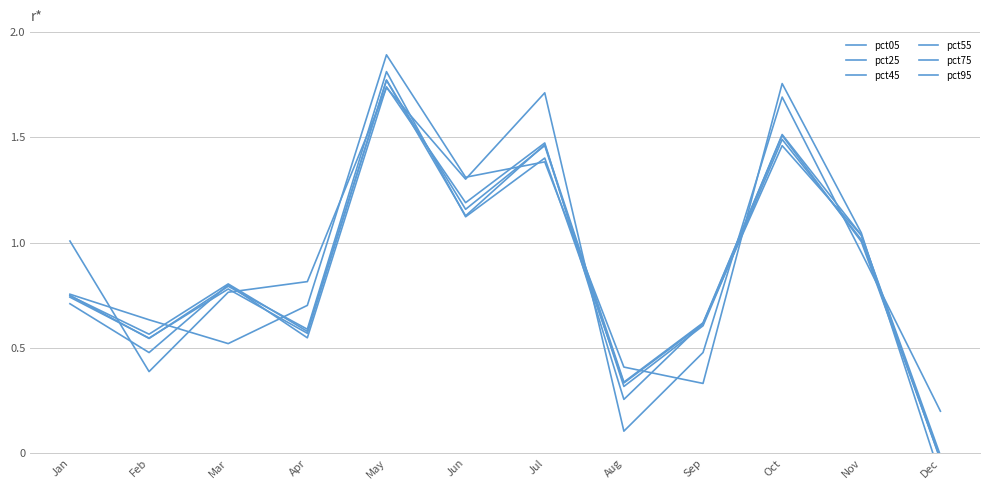

Where do pct95 and pct75 first cross each other?

Feb and Mar